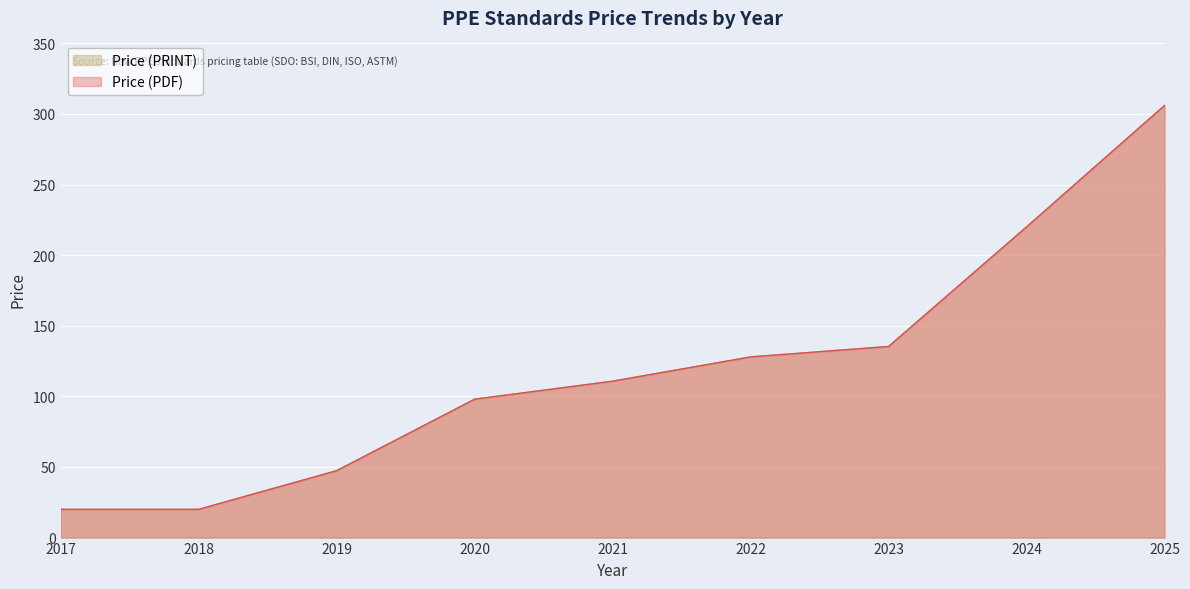

True or false: Price (PRINT) has a value of 110.8 at 2021.

True